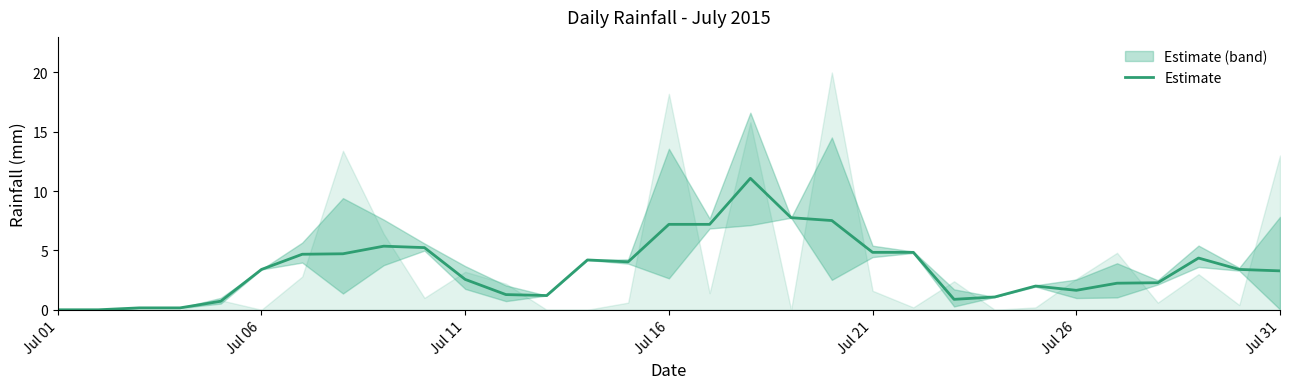

What is the sum of all values?

109.3